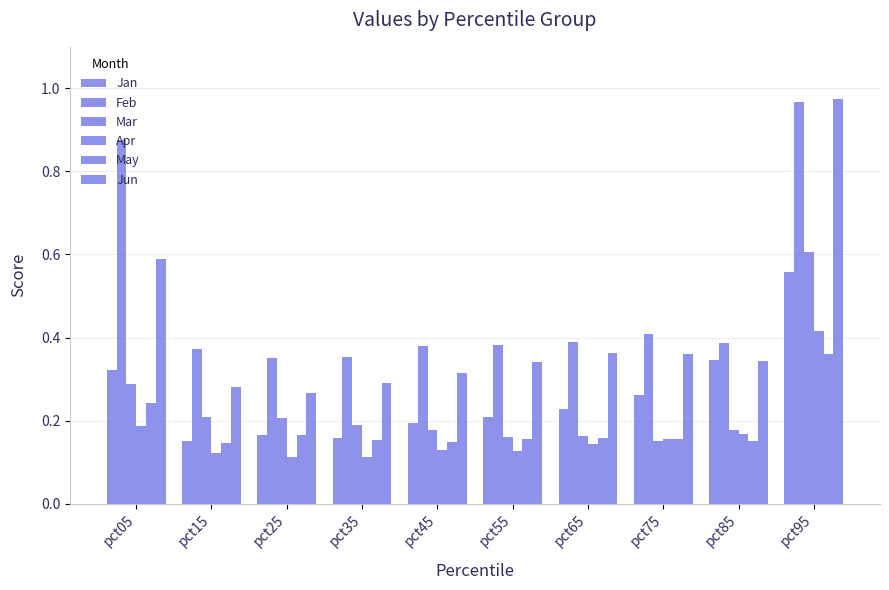

How many distinct data groups are displayed?

6